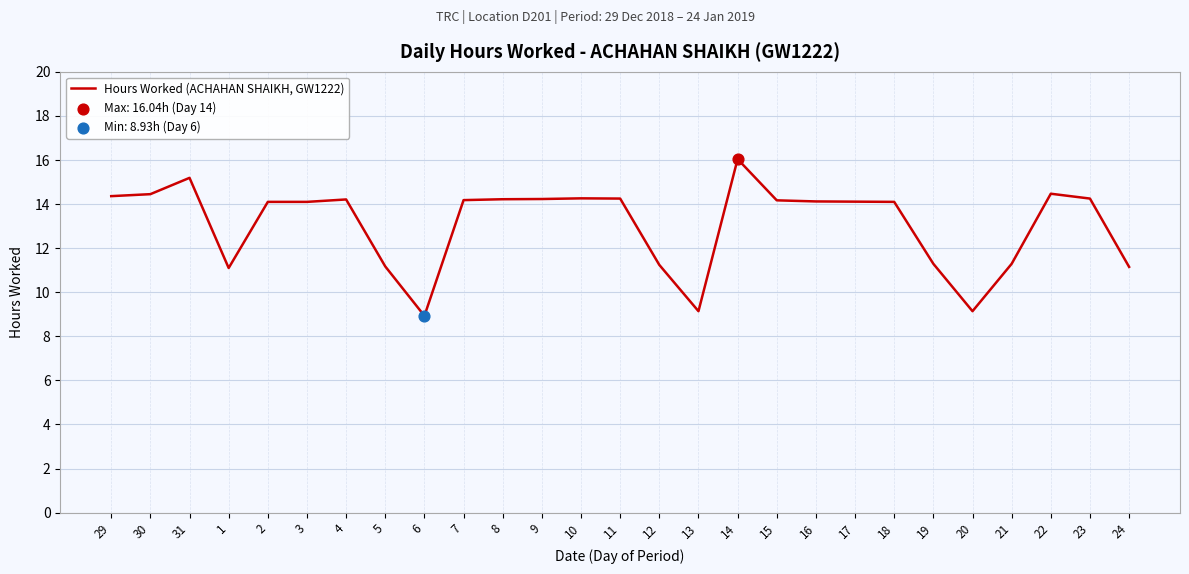

Approximately how many times larger is the value at 6 compared to 8?

0.6